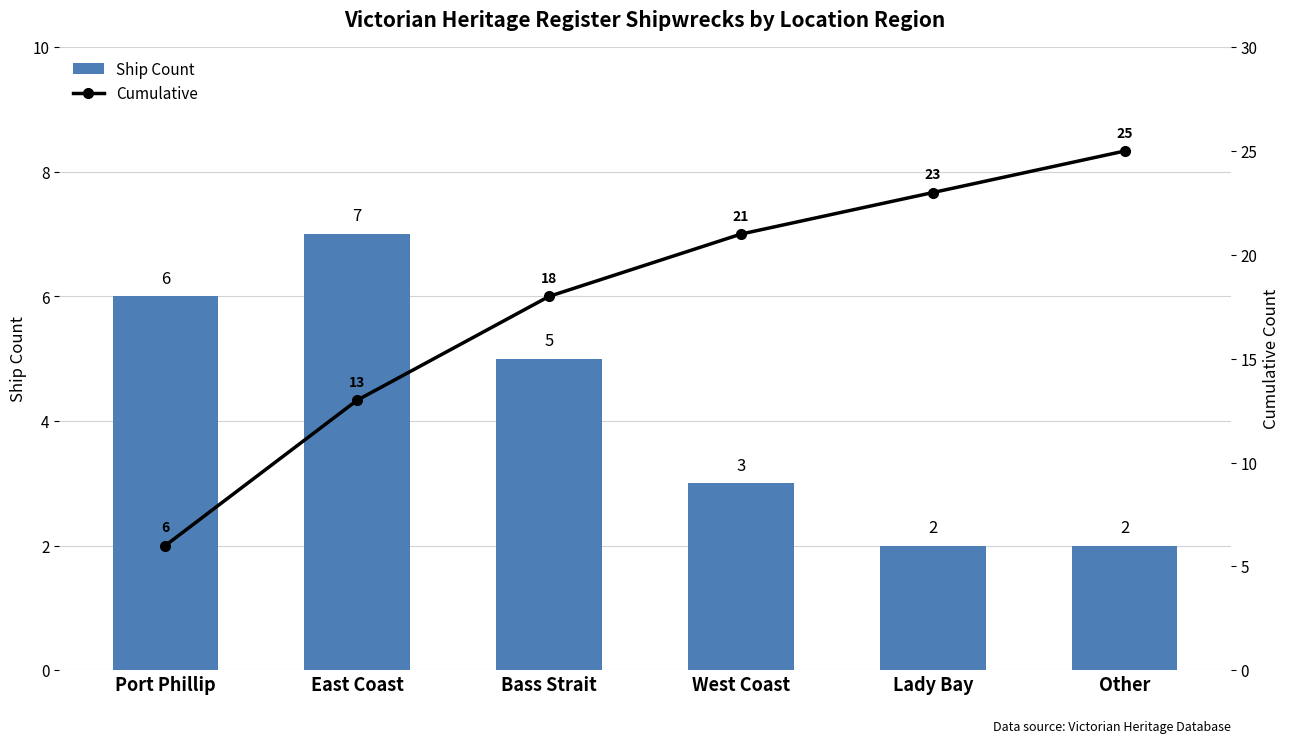

Between Port Phillip and Other, which is larger?

Port Phillip